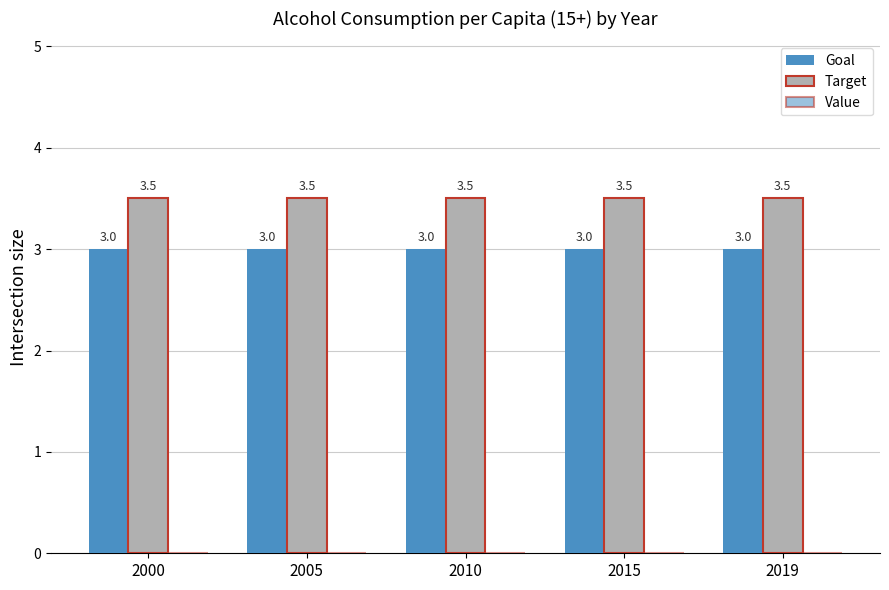

How many series are shown in this chart?

2